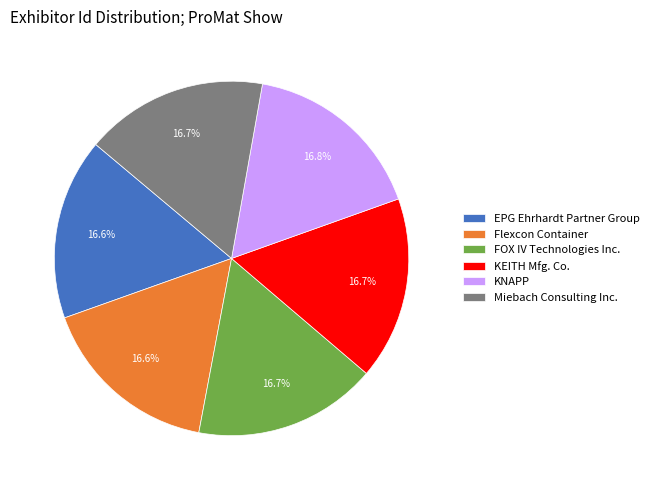

Approximately how many times larger is the value at EPG Ehrhardt Partner Group compared to FOX IV Technologies Inc.?

1.0